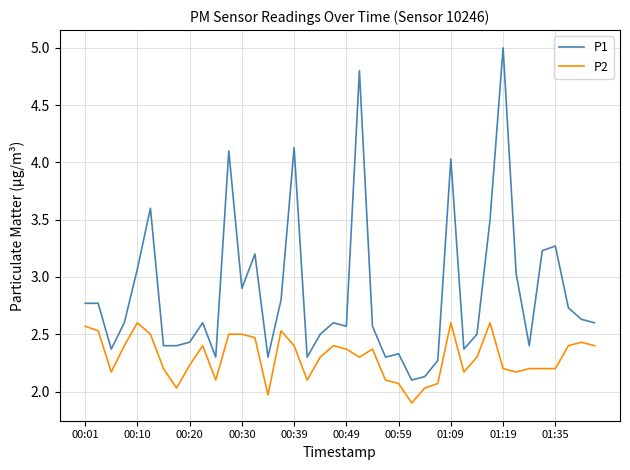

True or false: P2 has more than 0 interior local peaks.

True